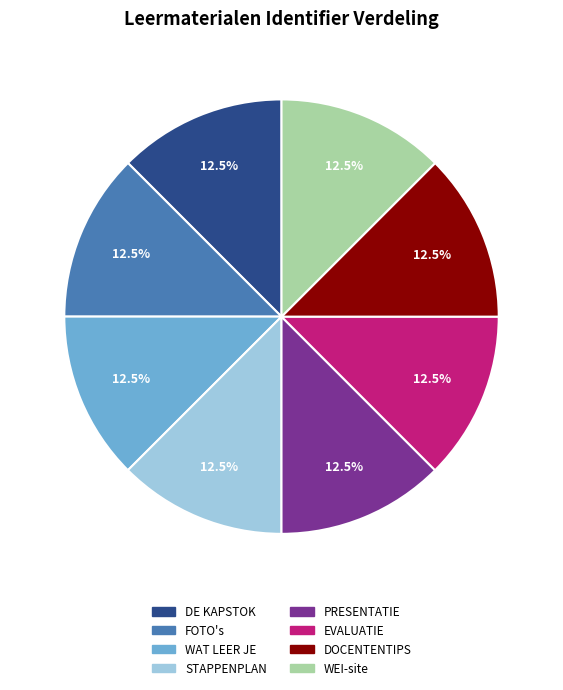

What is the ratio of the value at PRESENTATIE to the value at WEI-site?

1.0